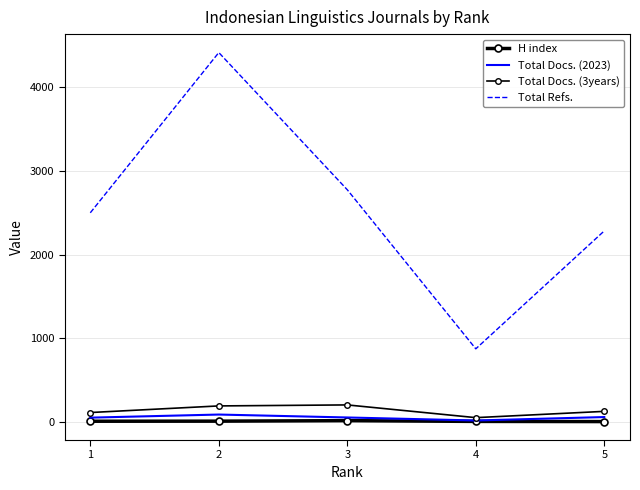

Is this an area chart (filled region under the line)?

No